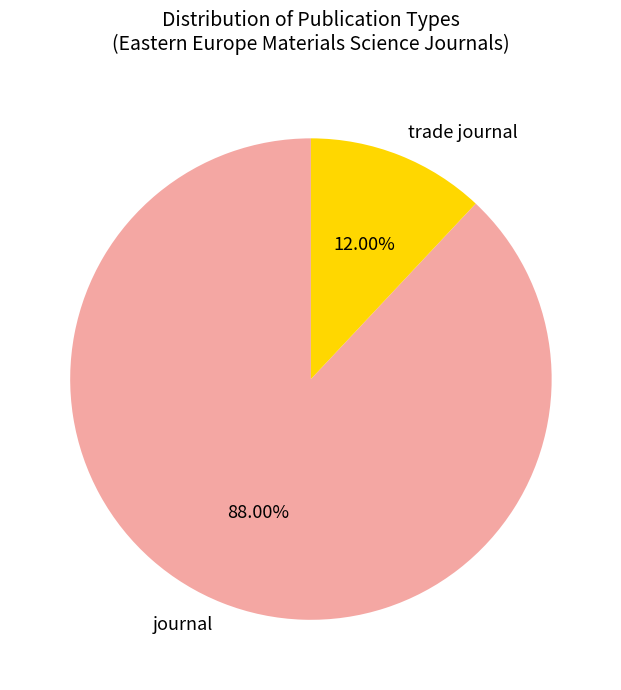

How many slices are in this pie chart?

2